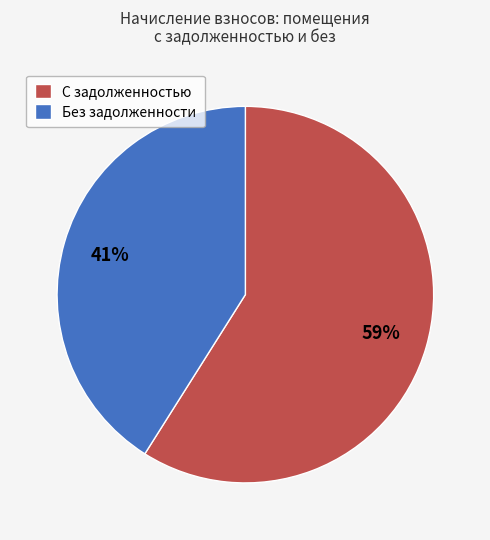

Between Без задолженности and С задолженностью, which is larger?

С задолженностью